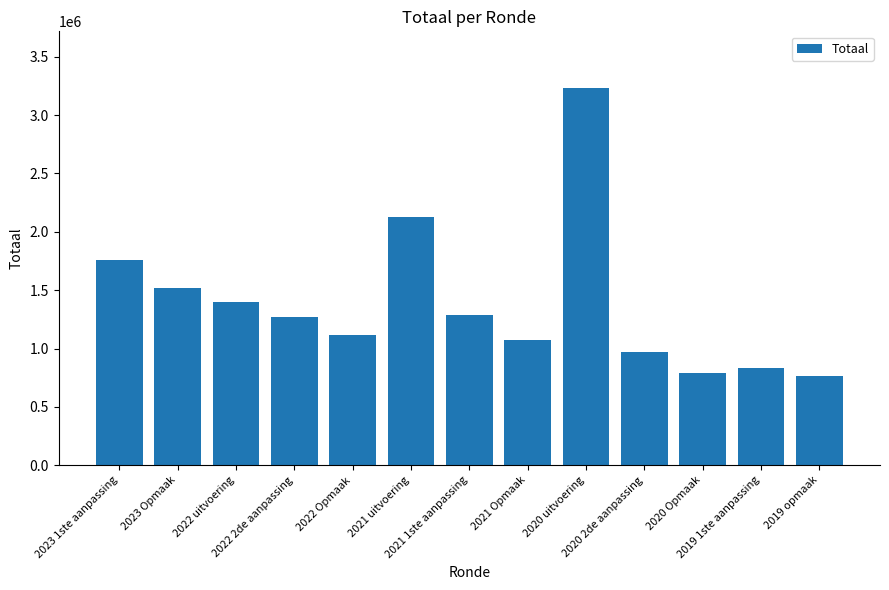

What is the approximate value at 2020 uitvoering?

3232493